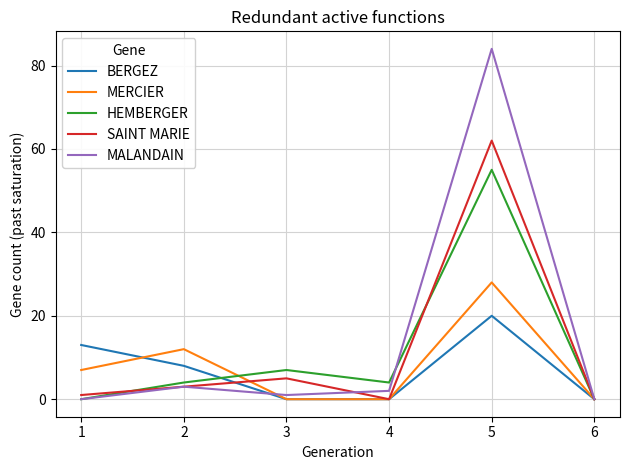

Which category has the highest value in the MERCIER series?

5